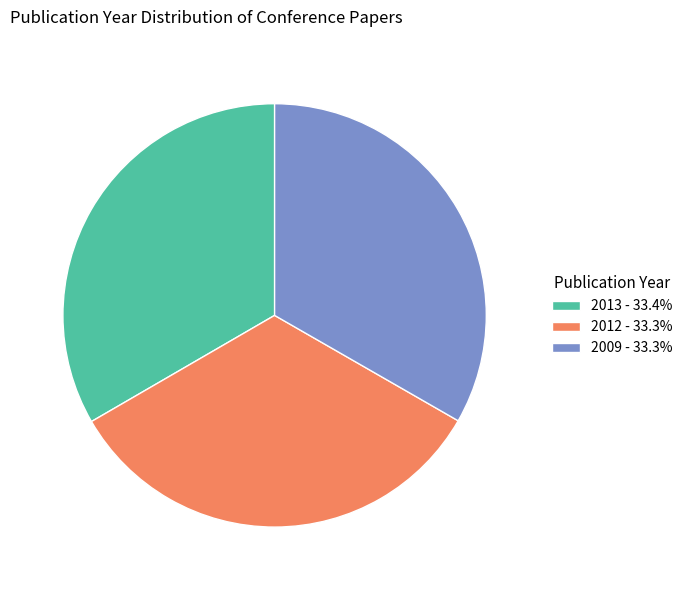

Do 2009 - 33.3% and 2013 - 33.4% together represent more than half of the pie?

Yes